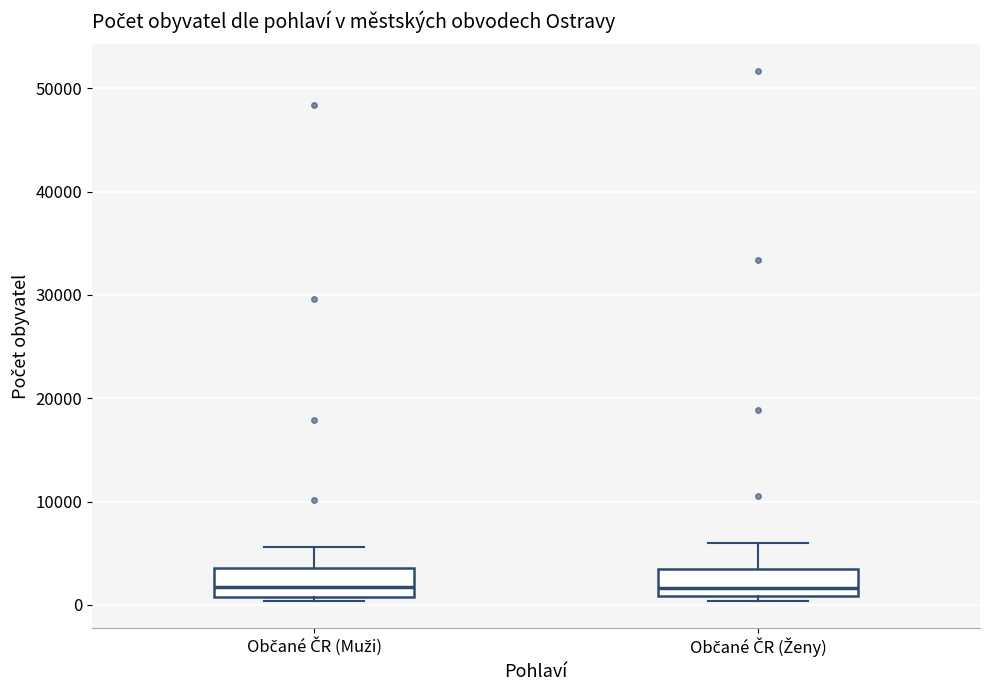

Reading left to right, transcribe this box plot: for each box, give where its median line is, the range the box spans, and where its two whiskers end, as read against the y-axis. The values are not printed on the chart, so give them approximately, as read against the axis.

Občané ČR (Muži): median 2000, box 1000 to 4000, whiskers 0 to 6000
Občané ČR (Ženy): median 2000, box 1000 to 3000, whiskers 0 to 6000